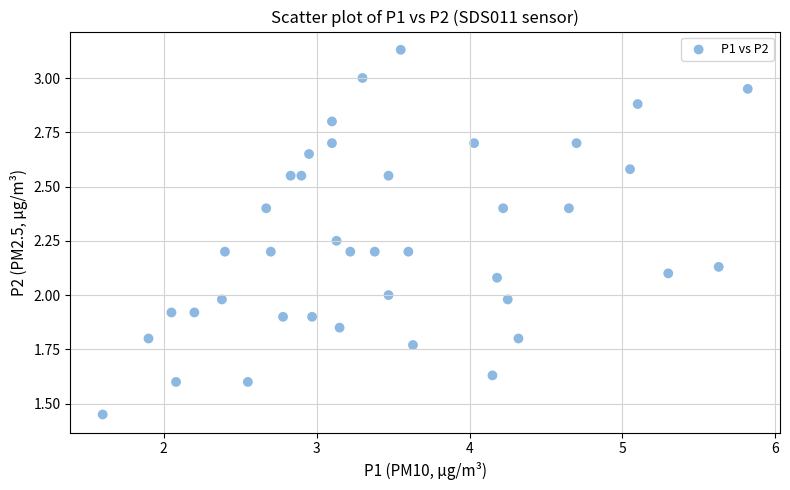

What is the range of Y values (max minus min)?

1.7